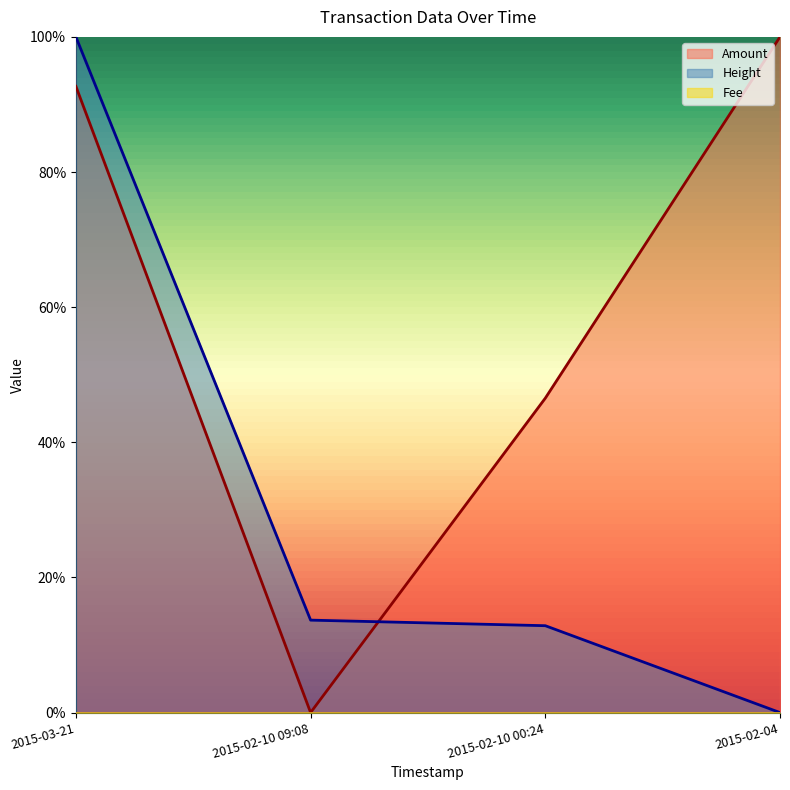

True or false: Height has a value of 20.9 at 2015-02-10 00:24.

False